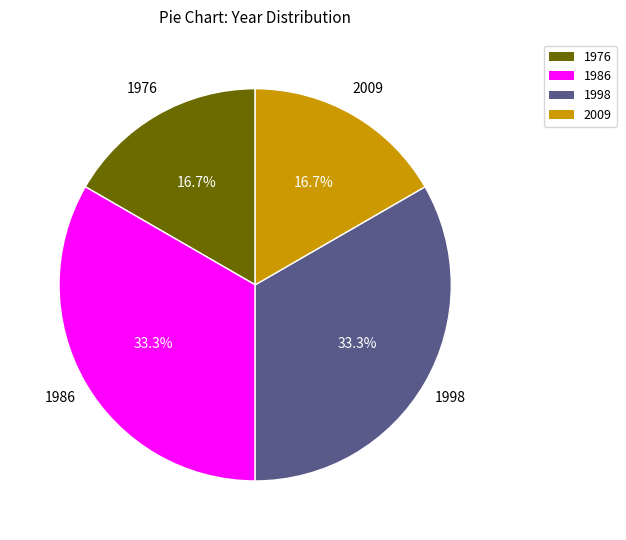

Does any single category account for the majority?

No